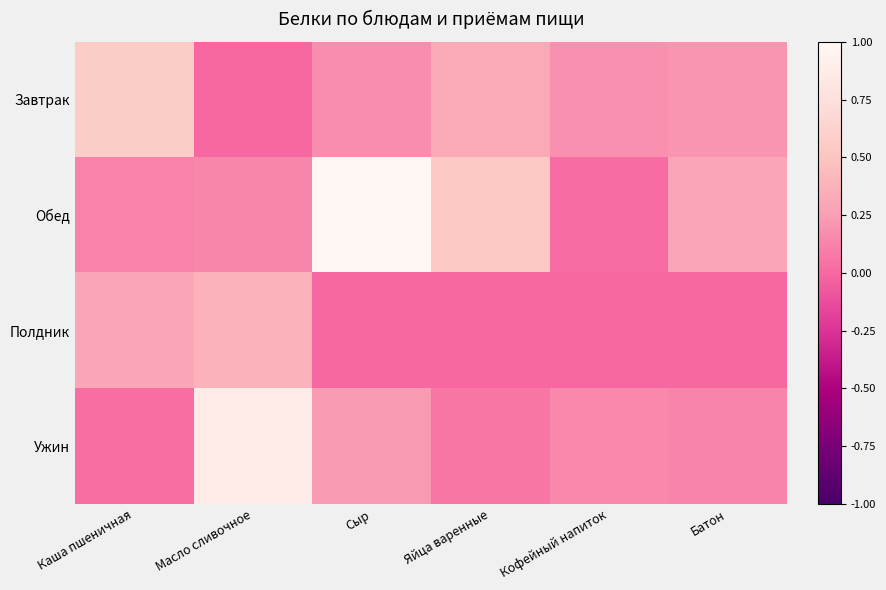

List the series in order of their peak value, highest first.

Обед, Ужин, Завтрак, Полдник